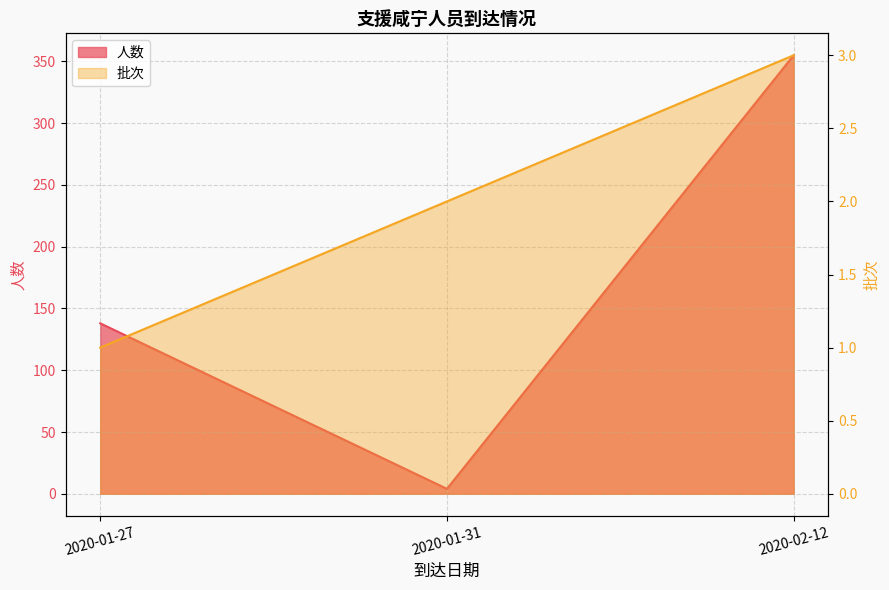

At which category does the chart reach its peak across all series?

2020-02-12